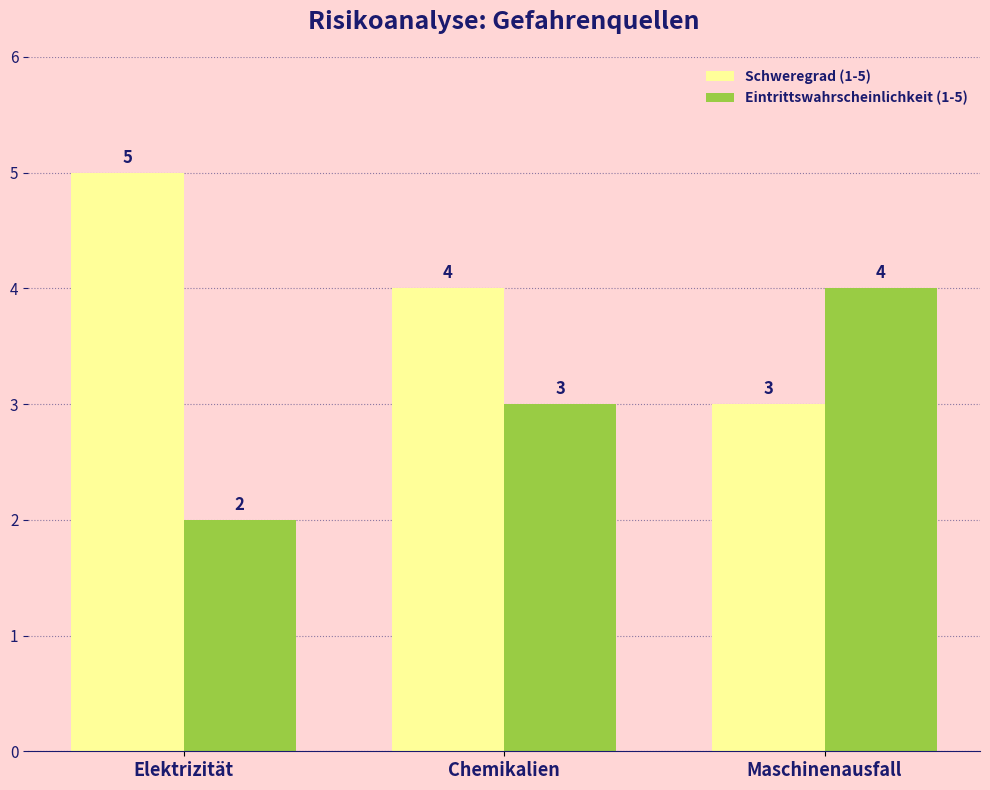

At which label does Schweregrad (1-5) first exceed 4?

Elektrizität